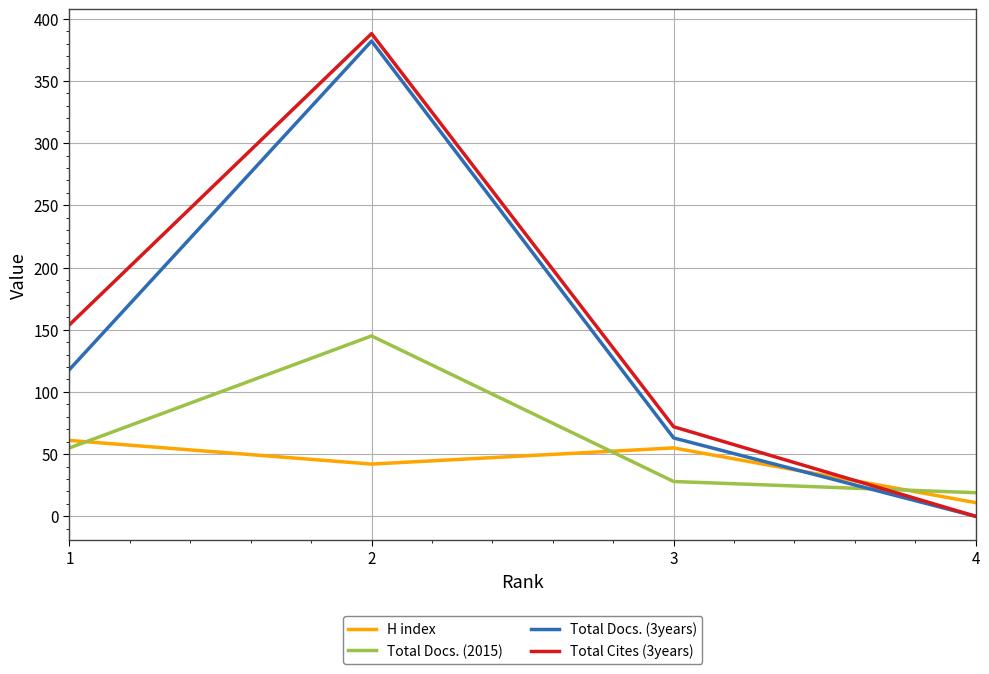

What is the difference between the highest and lowest values at 2?

346